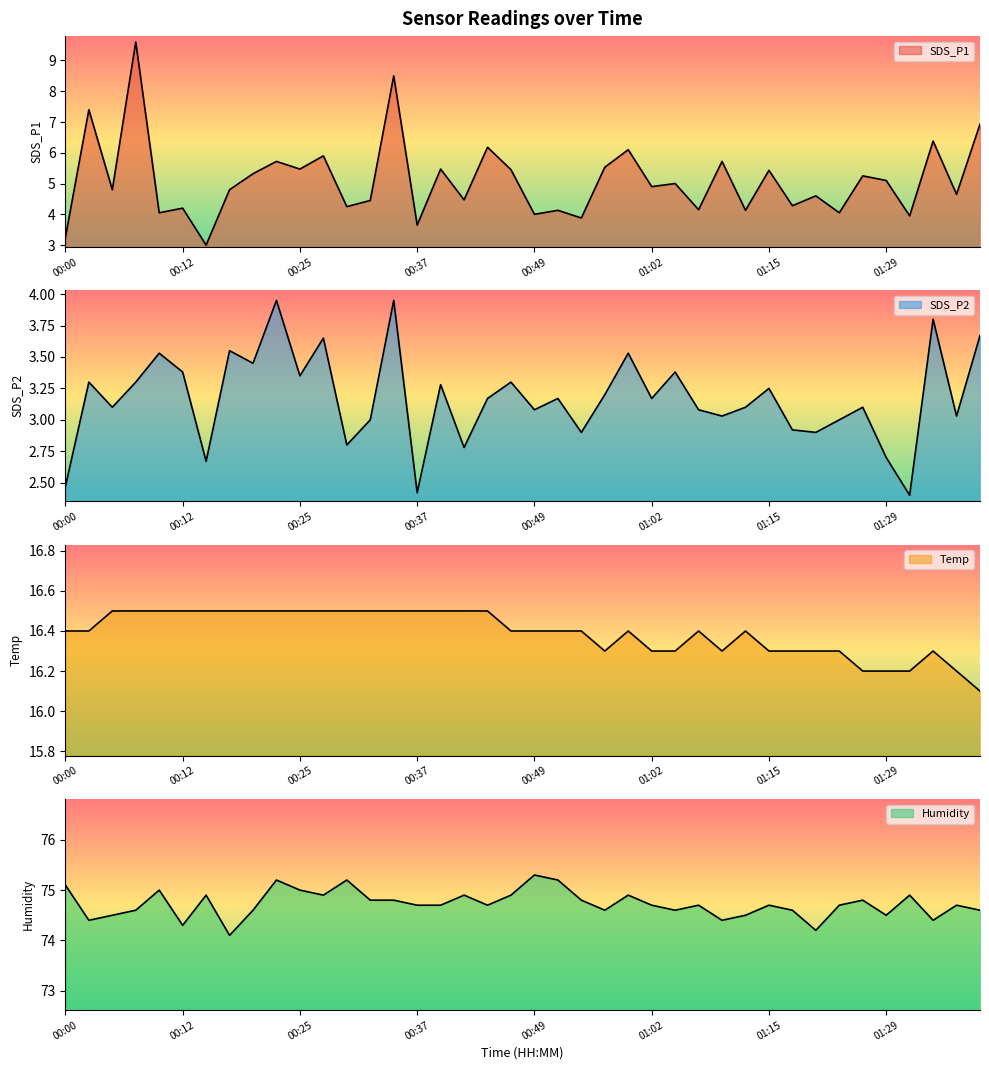

Reading left to right, transcribe all the data shown in this chart.

SDS_P1: 3.2	7.4	4.8	9.6	4.0	4.2	3.0	4.8	5.3	5.7	5.5	5.9	4.2	4.5	8.5	3.6	5.5	4.5	6.2	5.5	4.0	4.1	3.9	5.5	6.1	4.9	5.0	4.2	5.7	4.1	5.4	4.3	4.6	4.0	5.2	5.1	4.0	6.4	4.7	6.9
SDS_P2: 2.5	3.3	3.1	3.3	3.5	3.4	2.7	3.5	3.5	4.0	3.4	3.6	2.8	3.0	4.0	2.4	3.3	2.8	3.2	3.3	3.1	3.2	2.9	3.2	3.5	3.2	3.4	3.1	3.0	3.1	3.2	2.9	2.9	3.0	3.1	2.7	2.4	3.8	3.0	3.7
Temp: 16.4	16.4	16.5	16.5	16.5	16.5	16.5	16.5	16.5	16.5	16.5	16.5	16.5	16.5	16.5	16.5	16.5	16.5	16.5	16.4	16.4	16.4	16.4	16.3	16.4	16.3	16.3	16.4	16.3	16.4	16.3	16.3	16.3	16.3	16.2	16.2	16.2	16.3	16.2	16.1
Humidity: 75.1	74.4	74.5	74.6	75.0	74.3	74.9	74.1	74.6	75.2	75.0	74.9	75.2	74.8	74.8	74.7	74.7	74.9	74.7	74.9	75.3	75.2	74.8	74.6	74.9	74.7	74.6	74.7	74.4	74.5	74.7	74.6	74.2	74.7	74.8	74.5	74.9	74.4	74.7	74.6